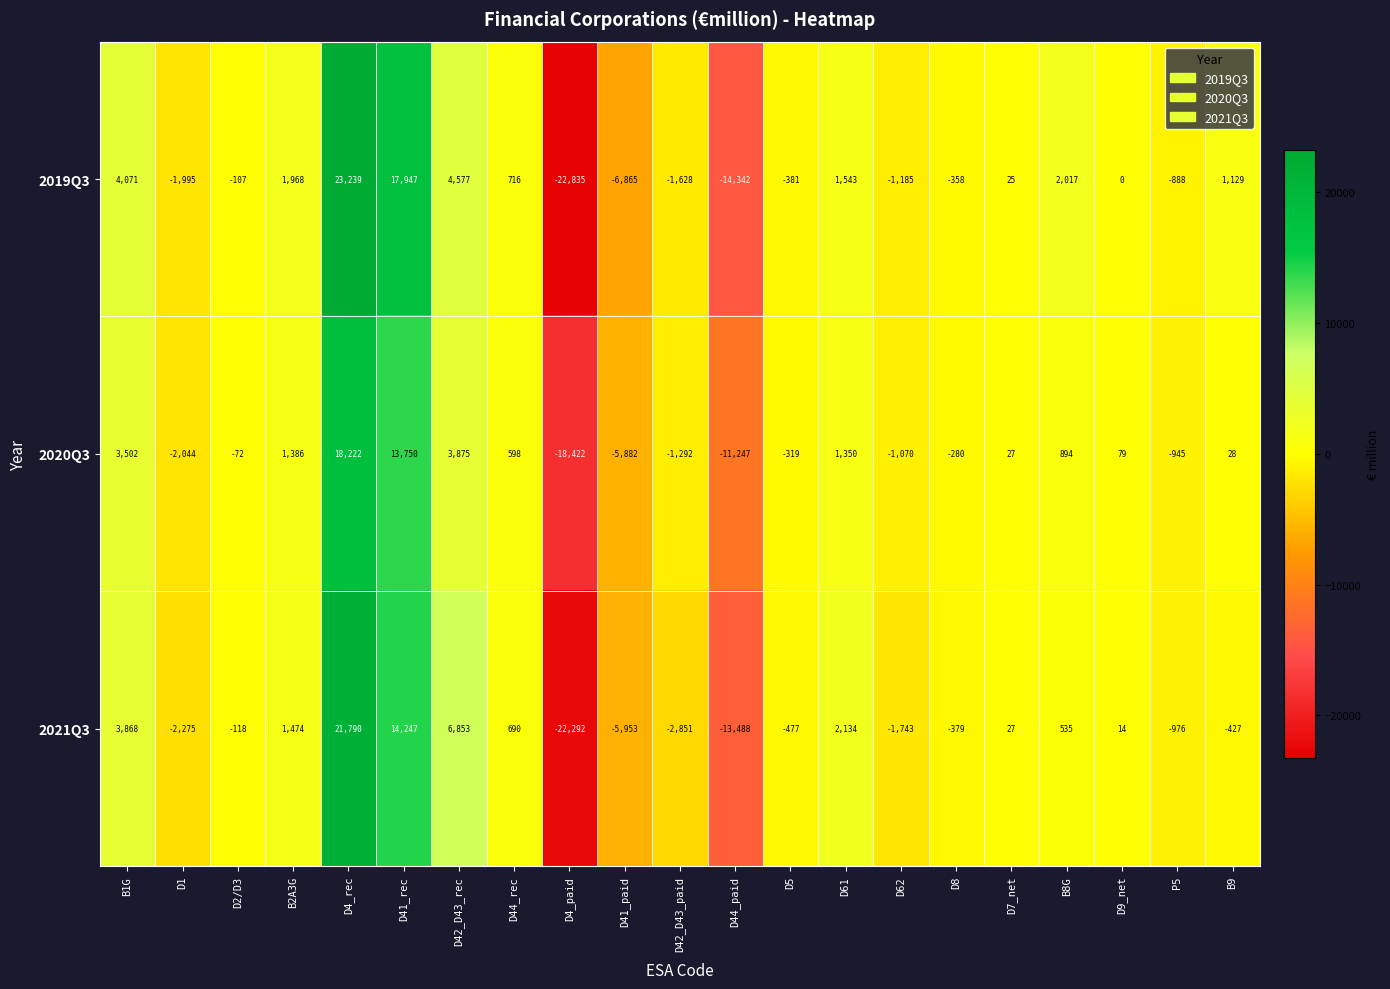

List the labels in order of 2019Q3 value, largest first.

D4_rec, D41_rec, D42_D43_rec, B1G, B8G, B2A3G, D61, B9, D44_rec, D7_net, D9_net, D2/D3, D8, D5, P5, D62, D42_D43_paid, D1, D41_paid, D44_paid, D4_paid